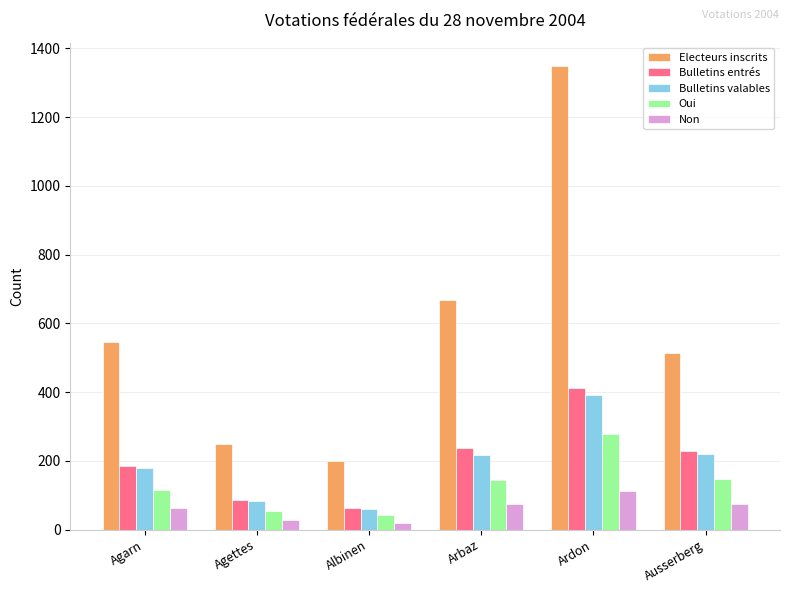

Which series changed the most between Agettes and Ausserberg?

Electeurs inscrits